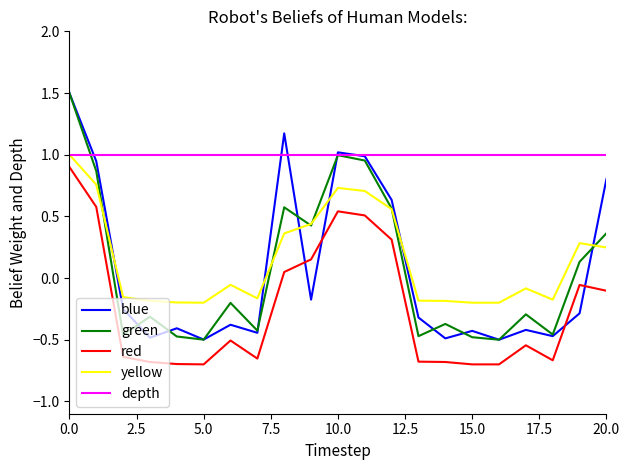

Which series ends up on top after the final intersection of blue and red?

blue